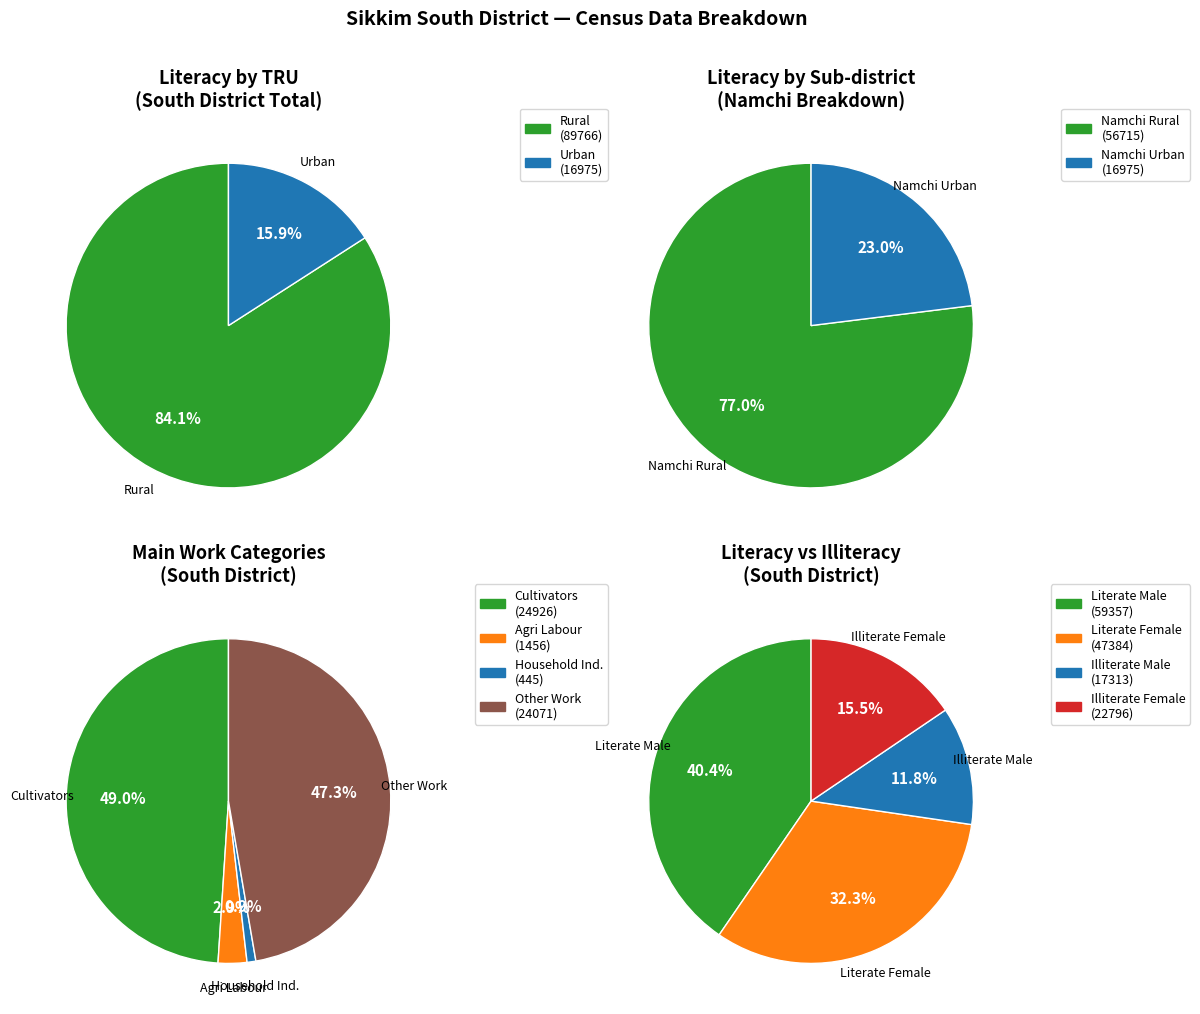

To the nearest percent, what is the combined percentage of South District Urban and South District Total?

43%